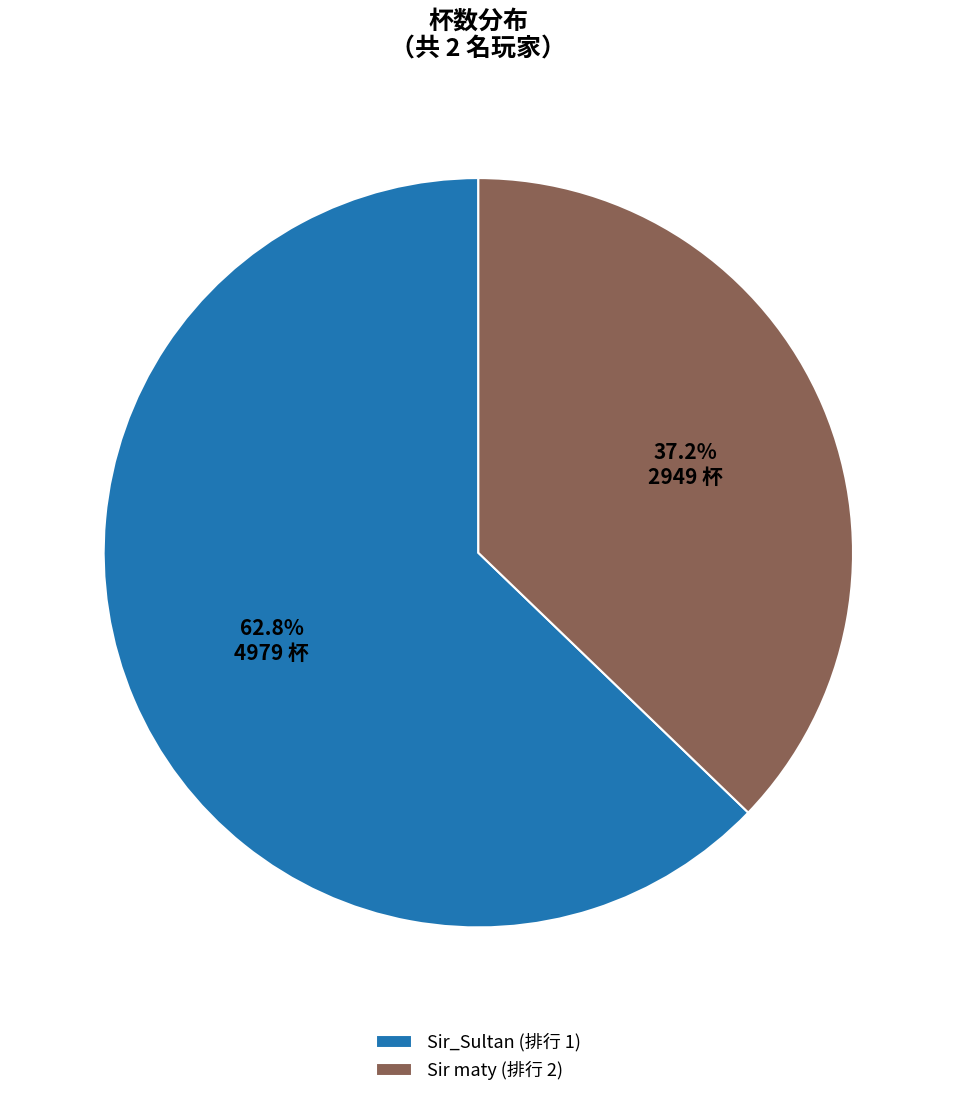

Does Sir maty (排行 2) represent more than half of the total?

No